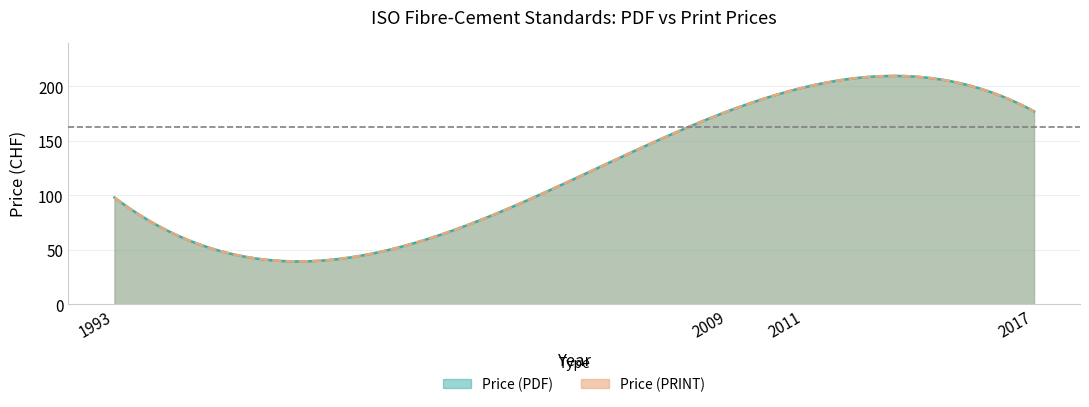

How many categories are shown in the chart?

4